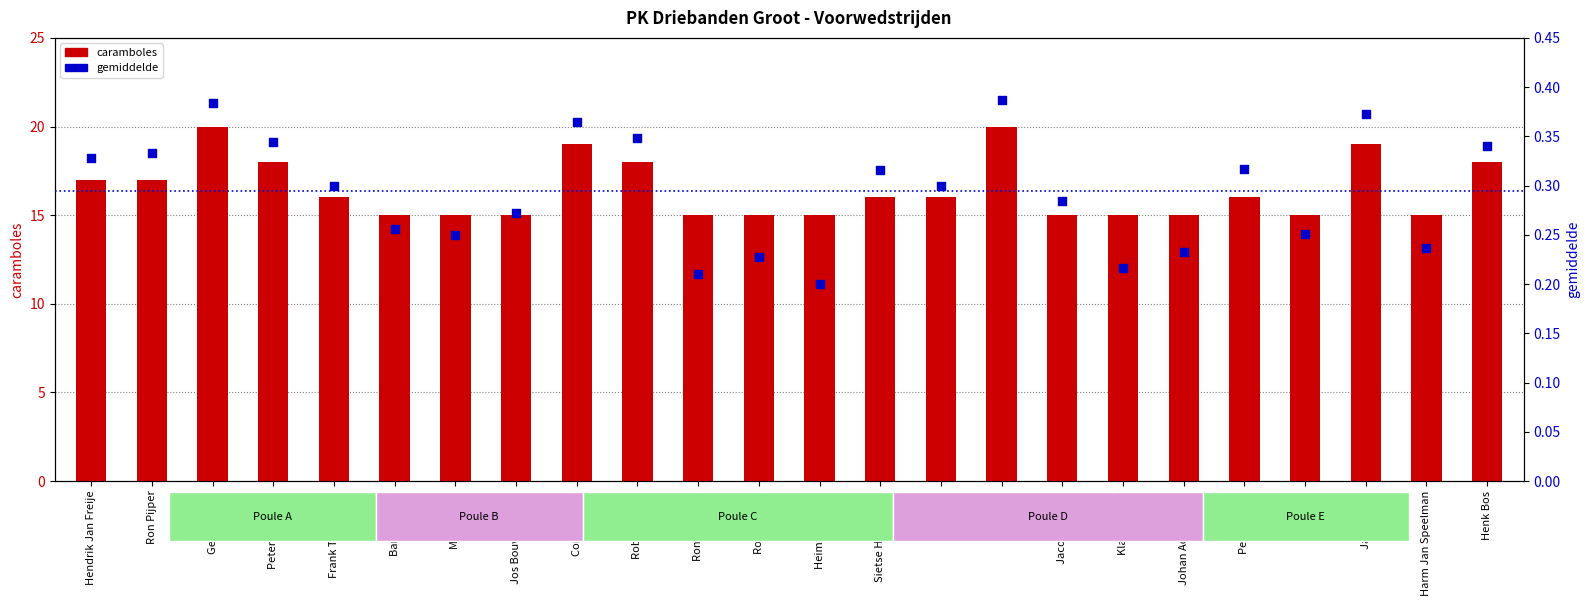

What is the total value across all series at Rob Elzenaar?

18.3